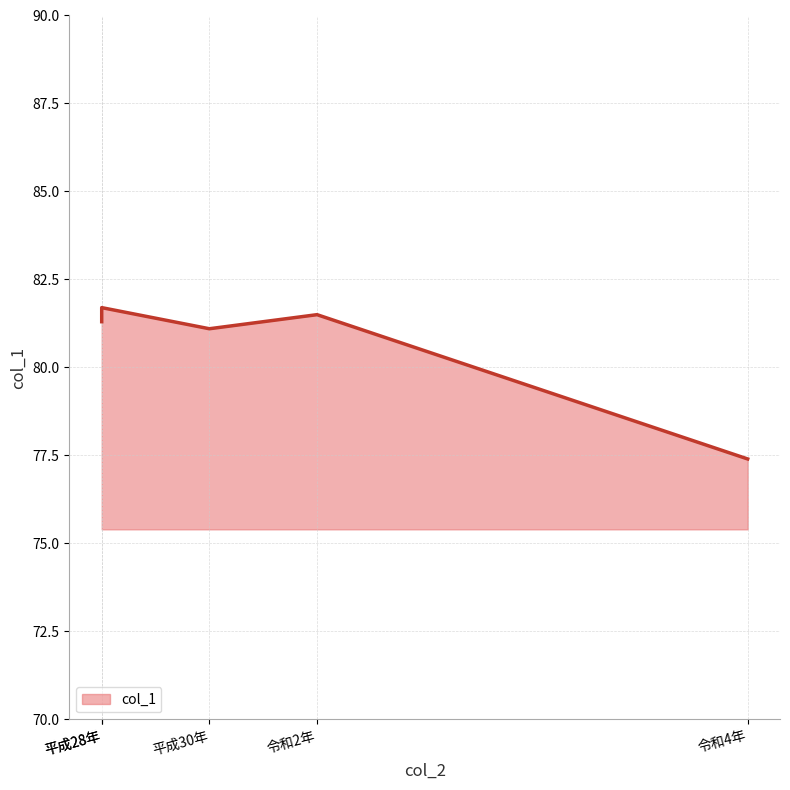

List the labels in order of value, largest first.

平成28年, 令和2年, 平成28年, 平成30年, 令和4年